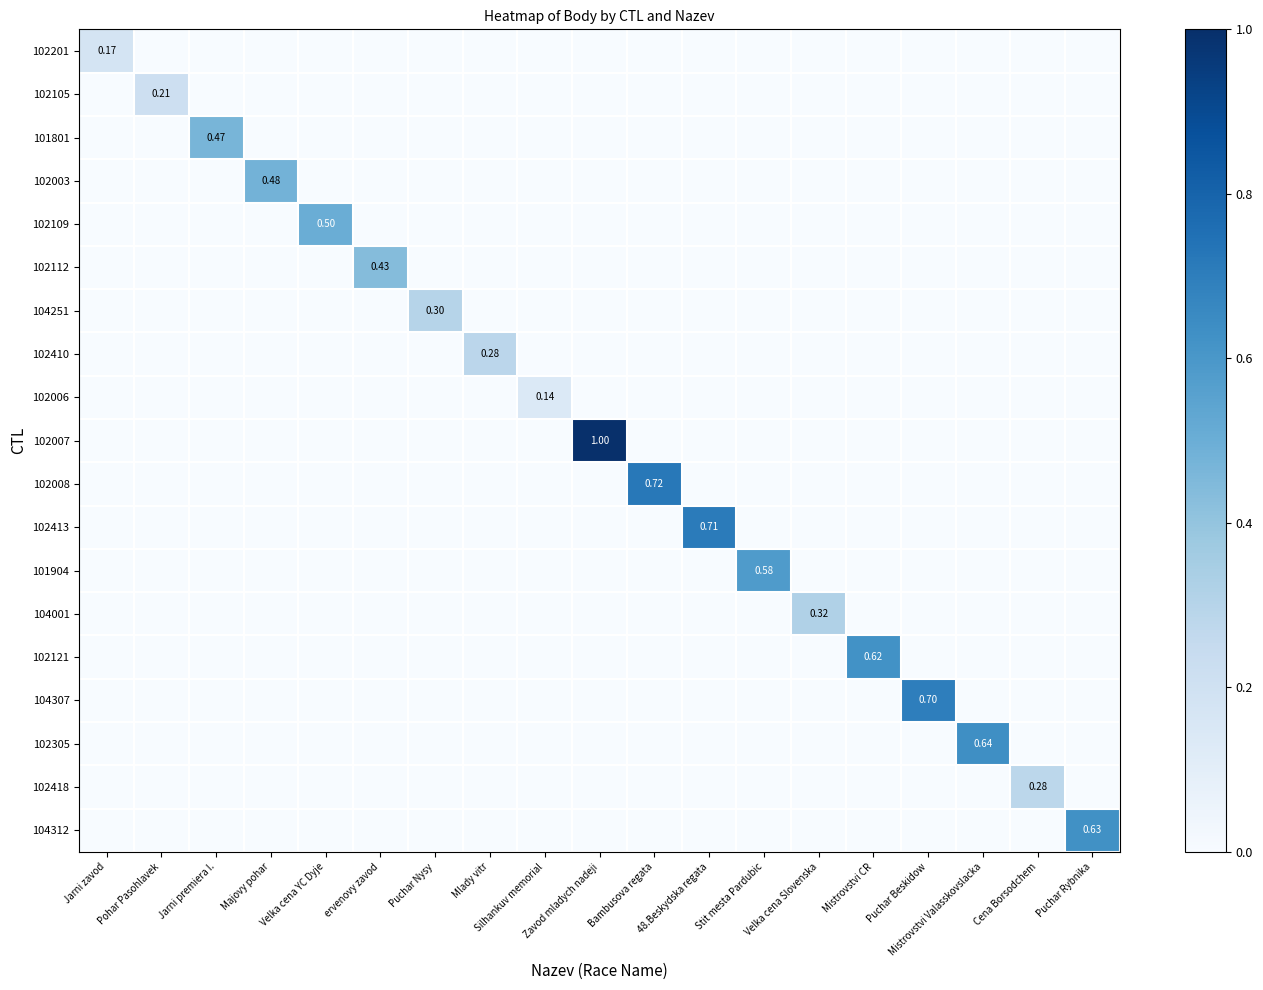

At how many categories does at least one series exceed 0?

19